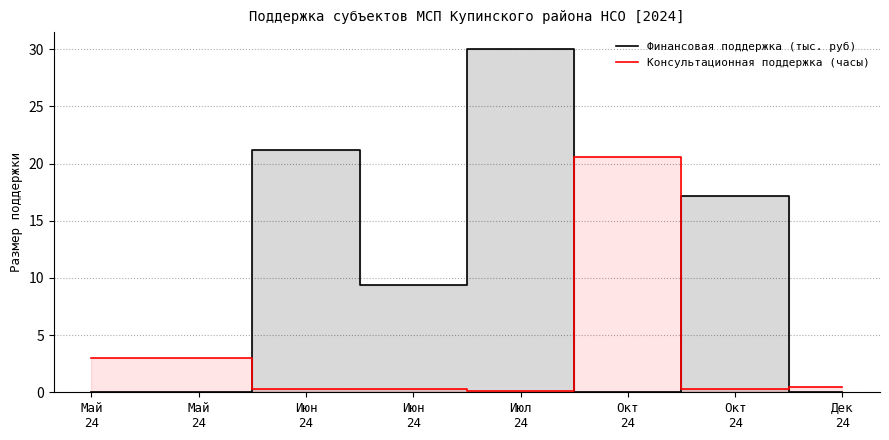

What is the maximum value for Консультационная поддержка (часы)?

20.6